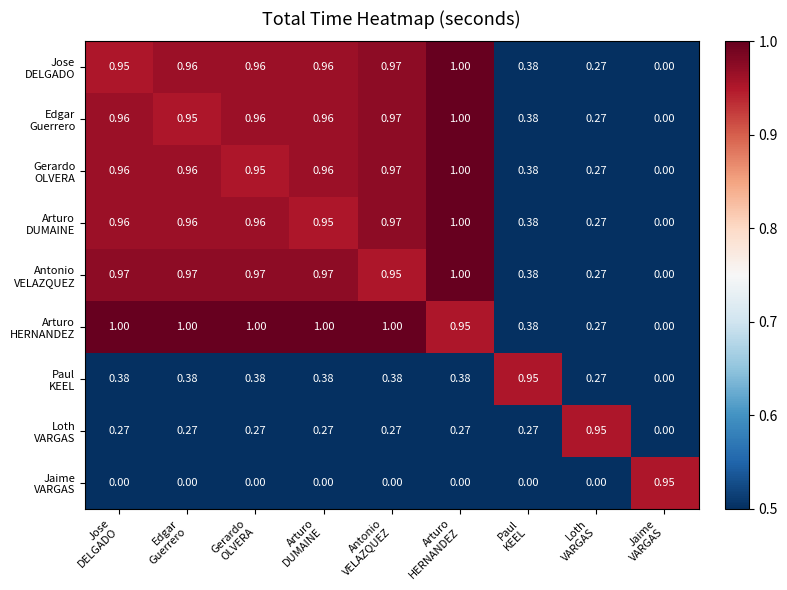

Rank the series by their maximum value, from lowest to highest.

Paul KEEL, Loth VARGAS, Jaime VARGAS, Jose DELGADO, Edgar Guerrero, Gerardo OLVERA, Arturo DUMAINE, Antonio VELAZQUEZ, Arturo HERNANDEZ